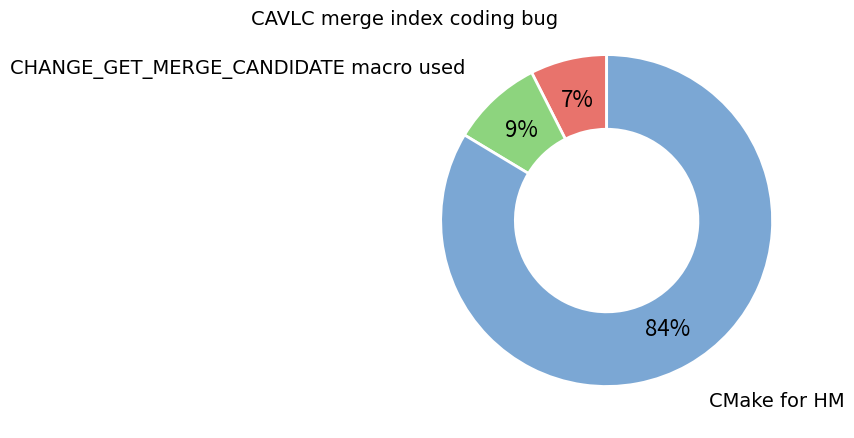

Does CMake for HM account for over 50% of the chart?

Yes